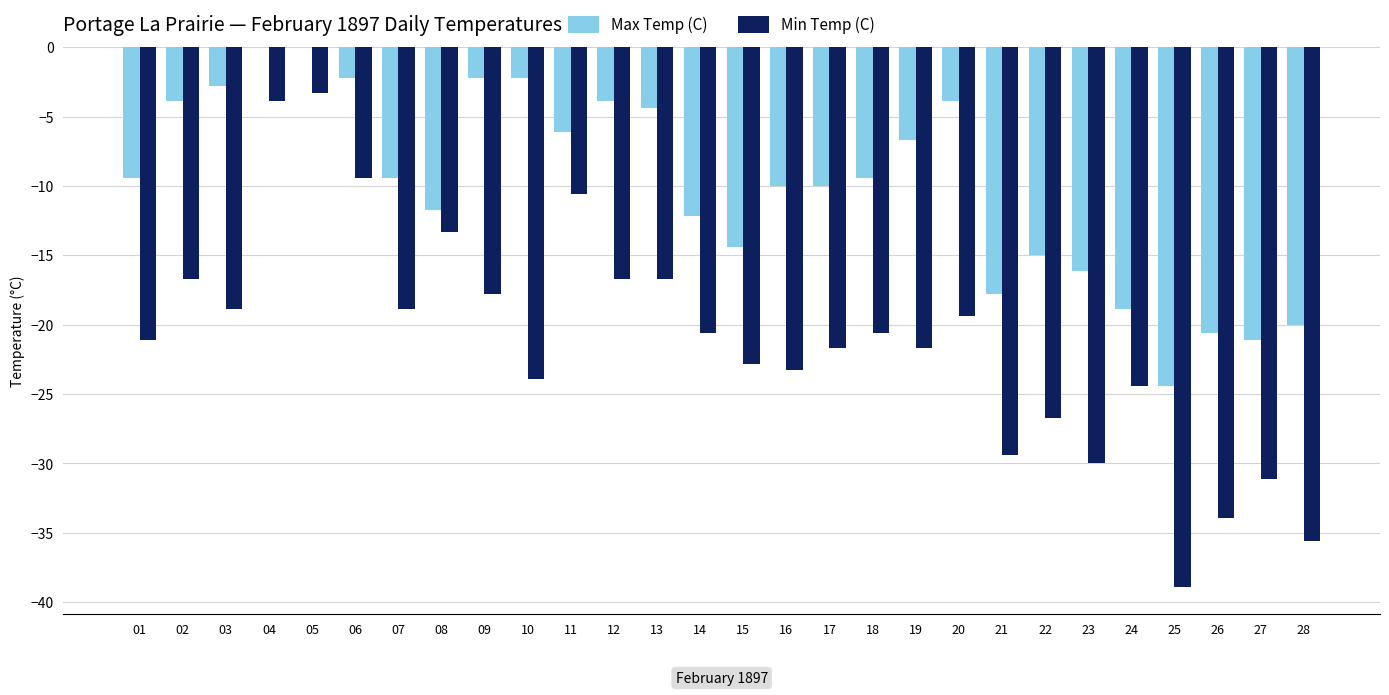

Which series has the largest range (max minus min)?

Min Temp (C)